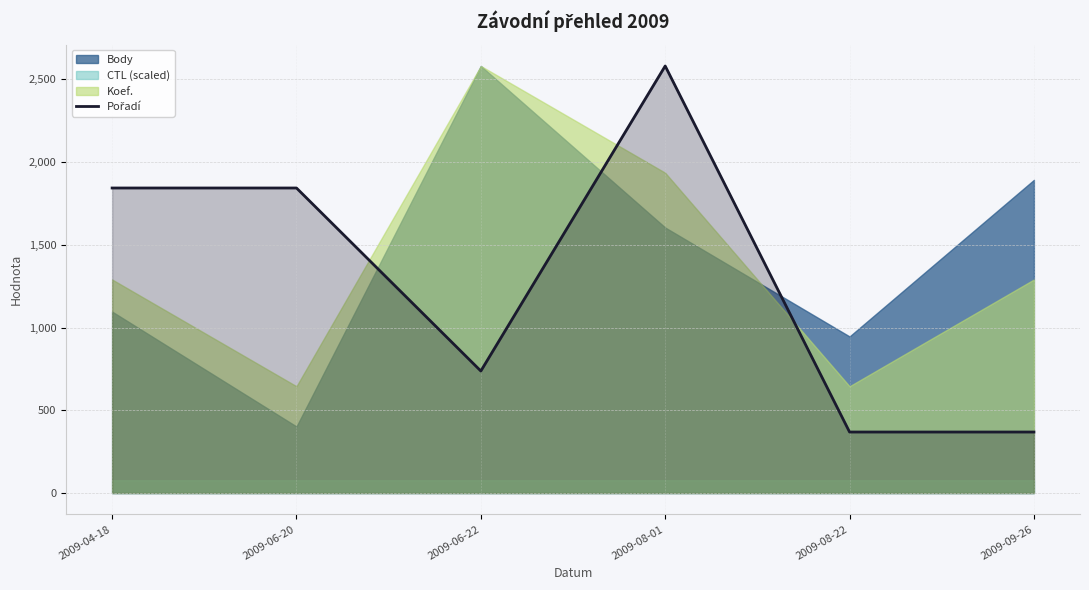

Which has a higher value, 2009-04-18 or 2009-08-22?

2009-04-18